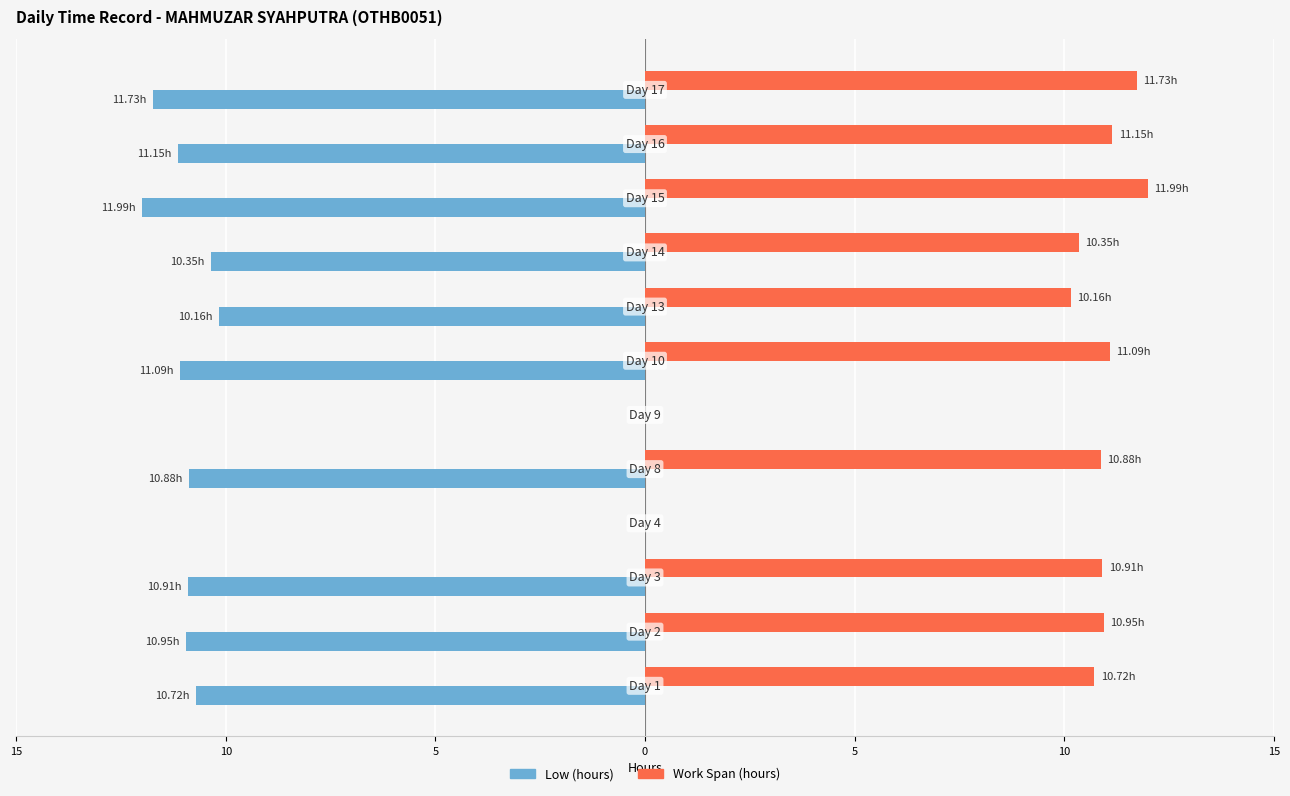

What are all the series names shown in the legend?

Low (hours), Work Span (hours)